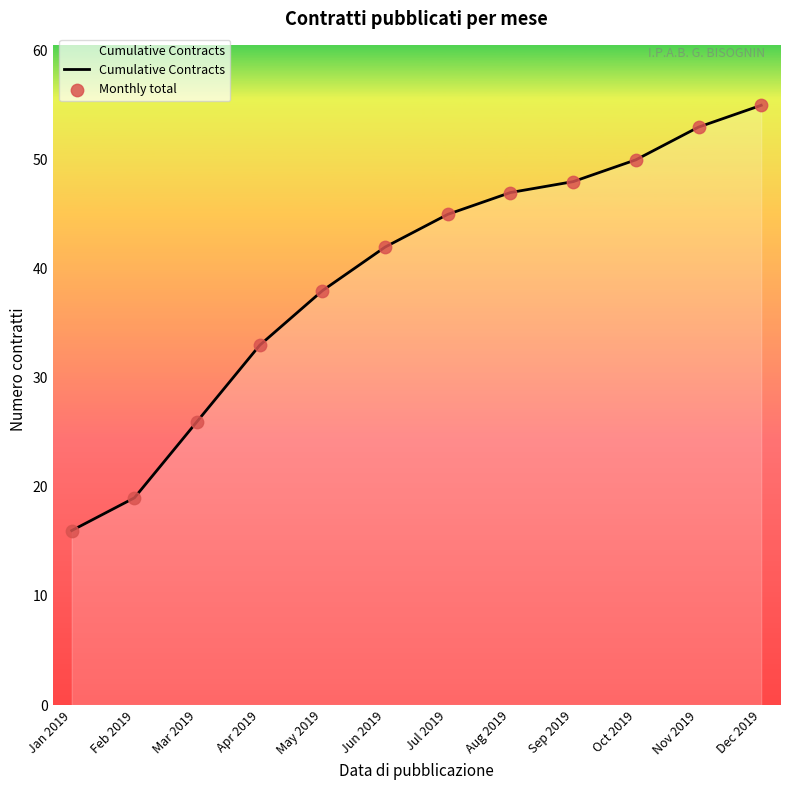

What is the difference between the values at Nov 2019 and Oct 2019?

3